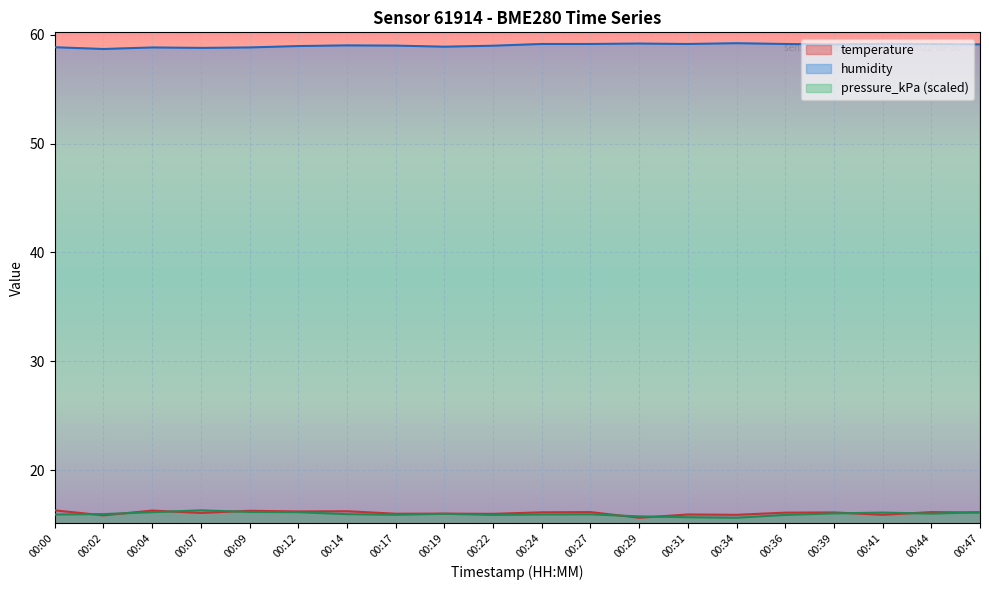

Reading left to right, what are all the values shown in this chart?

temperature: 16.3	15.8	16.3	16.1	16.3	16.2	16.2	16.0	16.0	16.0	16.1	16.1	15.6	15.9	15.9	16.1	16.1	15.9	16.1	16.1
humidity: 58.9	58.7	58.8	58.8	58.8	59.0	59.0	59.0	58.9	59.0	59.2	59.2	59.2	59.2	59.2	59.2	59.1	59.2	59.1	59.1
pressure_kPa: 15.9	16.0	16.1	16.3	16.2	16.1	15.9	15.9	16.0	15.9	15.9	15.9	15.7	15.7	15.6	15.9	16.0	16.1	16.0	16.1